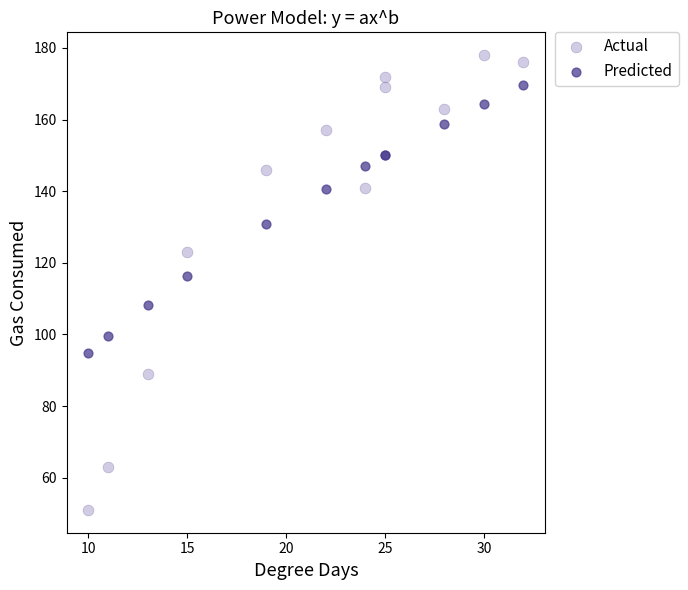

In the Actual series, what Y value is closest to 114?

123.0